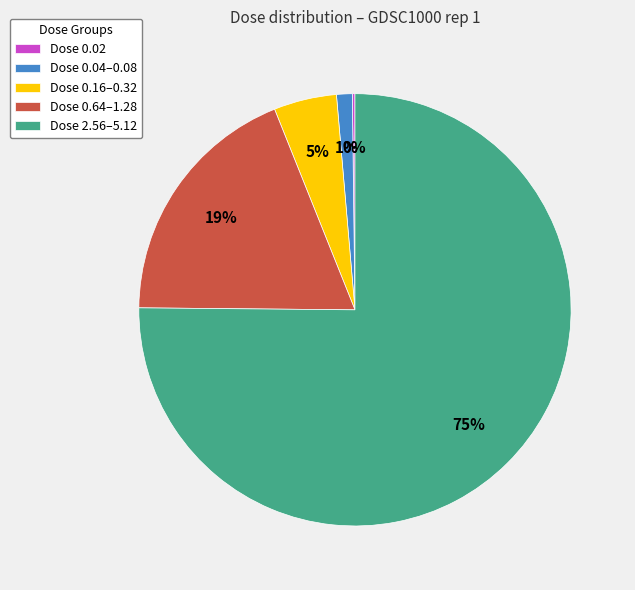

To the nearest percent, what is the difference between the largest and smallest slice percentages?

75%